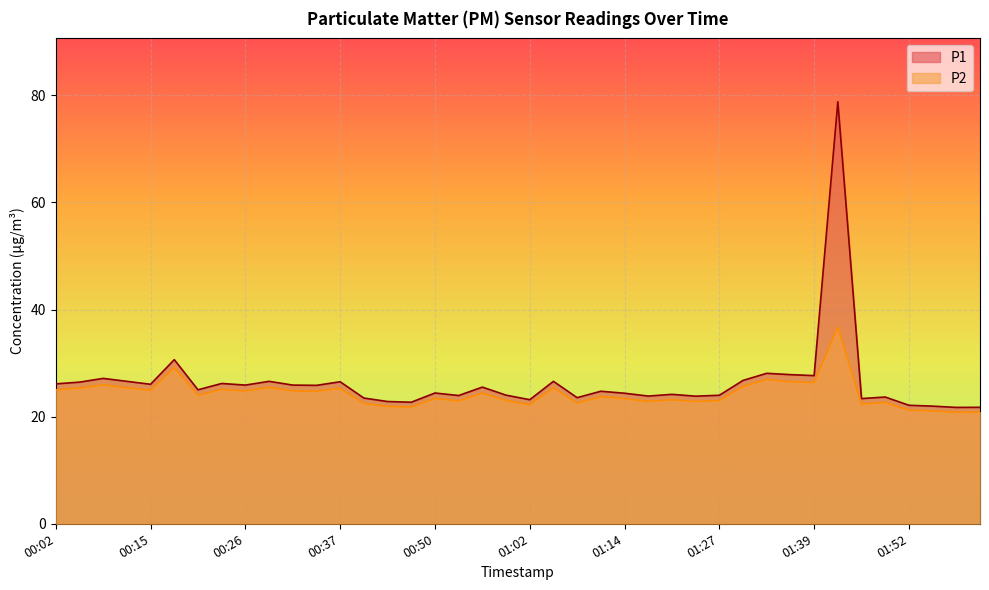

List the series in order of their overall mean, highest first.

P1, P2